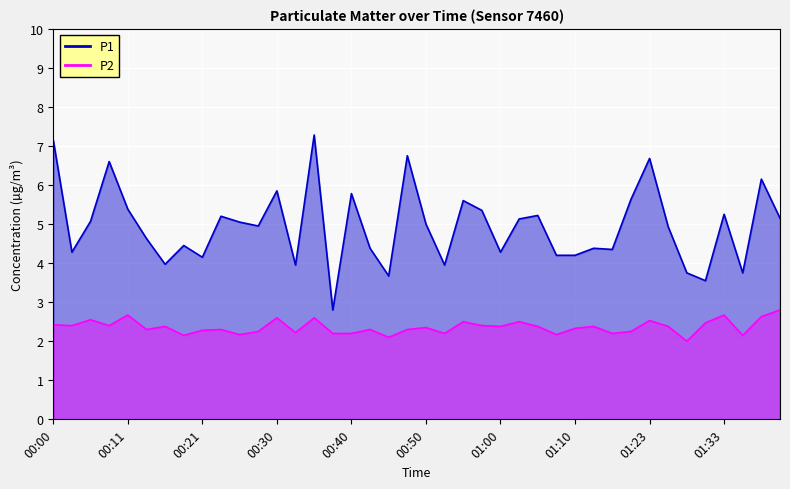

What are all the series names shown in the legend?

P1, P2